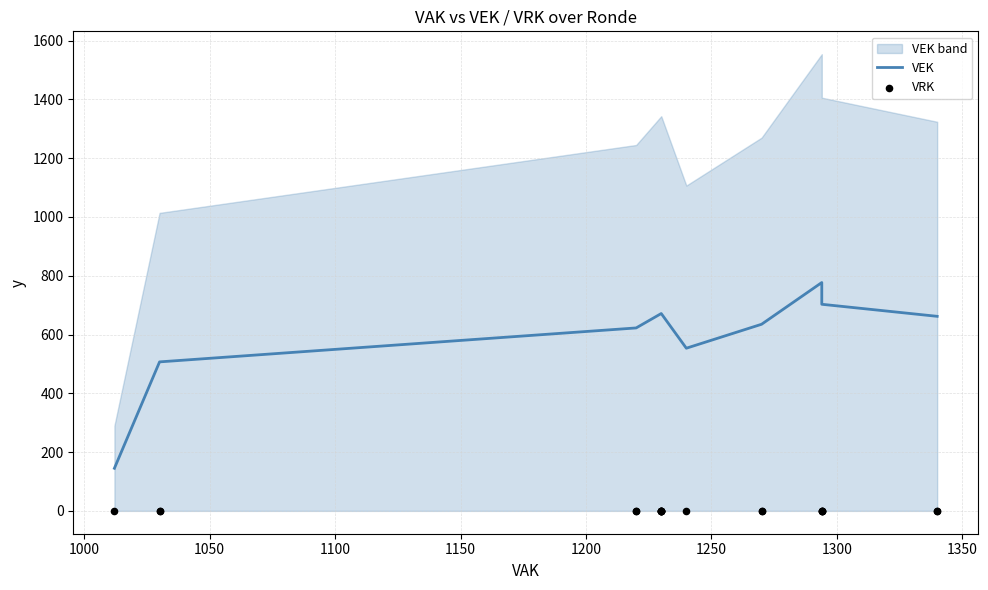

Which series has the largest total across all categories?

VEK